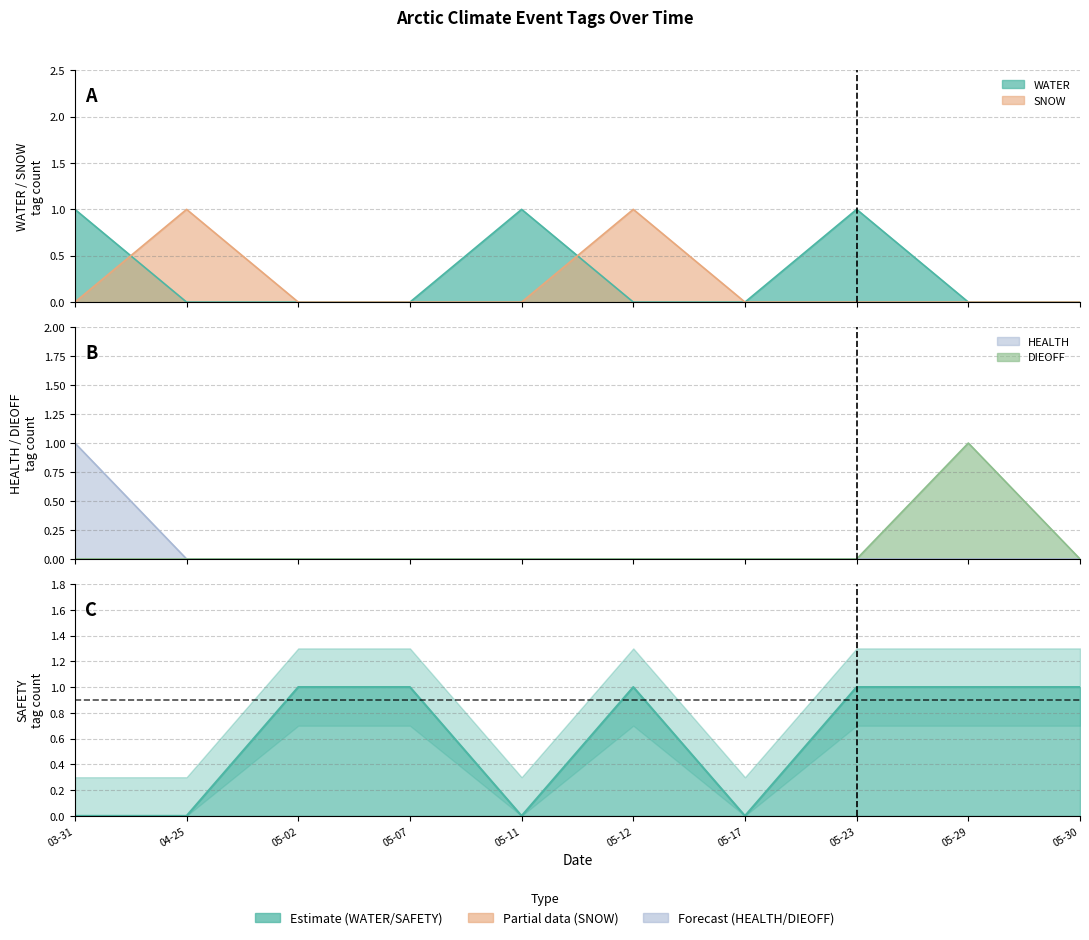

At which category does SAFETY reach its first local valley?

05-11